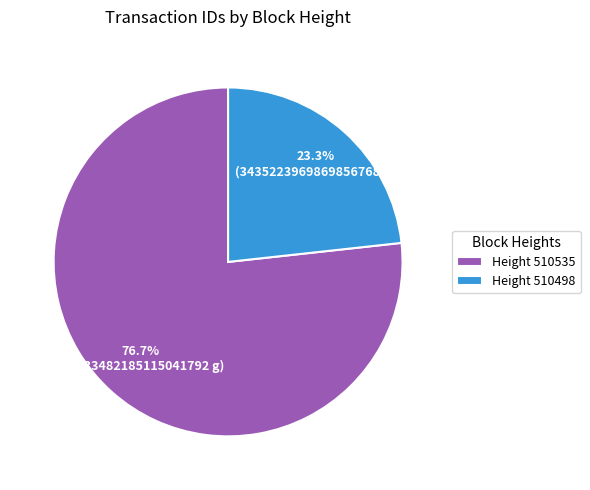

Rank the categories by value from lowest to highest.

Height 510498, Height 510535